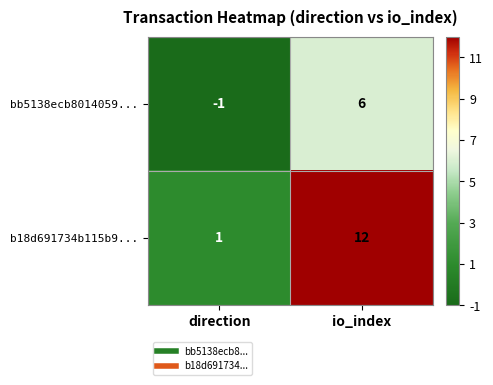

How many data points does each series have?

2